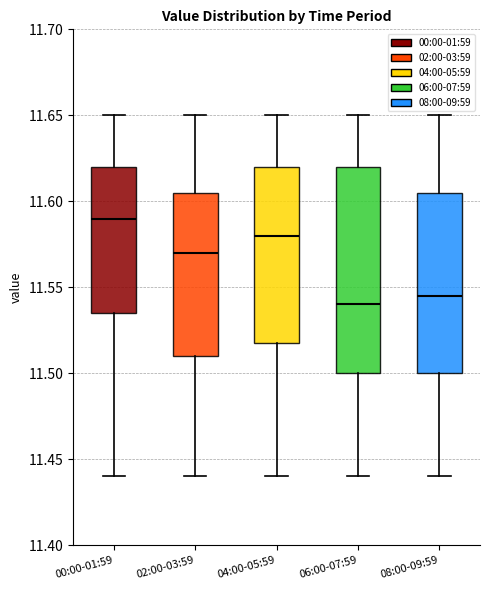

Reading left to right, transcribe this box plot: for each box, give where its median line is, the range the box spans, and where its two whiskers end, as read against the y-axis. The values are not printed on the chart, so give them approximately, as read against the axis.

00:00-01:59: median 11.590, box 11.535 to 11.620, whiskers 11.440 to 11.650
02:00-03:59: median 11.570, box 11.510 to 11.605, whiskers 11.440 to 11.650
04:00-05:59: median 11.580, box 11.520 to 11.620, whiskers 11.440 to 11.650
06:00-07:59: median 11.540, box 11.500 to 11.620, whiskers 11.440 to 11.650
08:00-09:59: median 11.545, box 11.500 to 11.605, whiskers 11.440 to 11.650